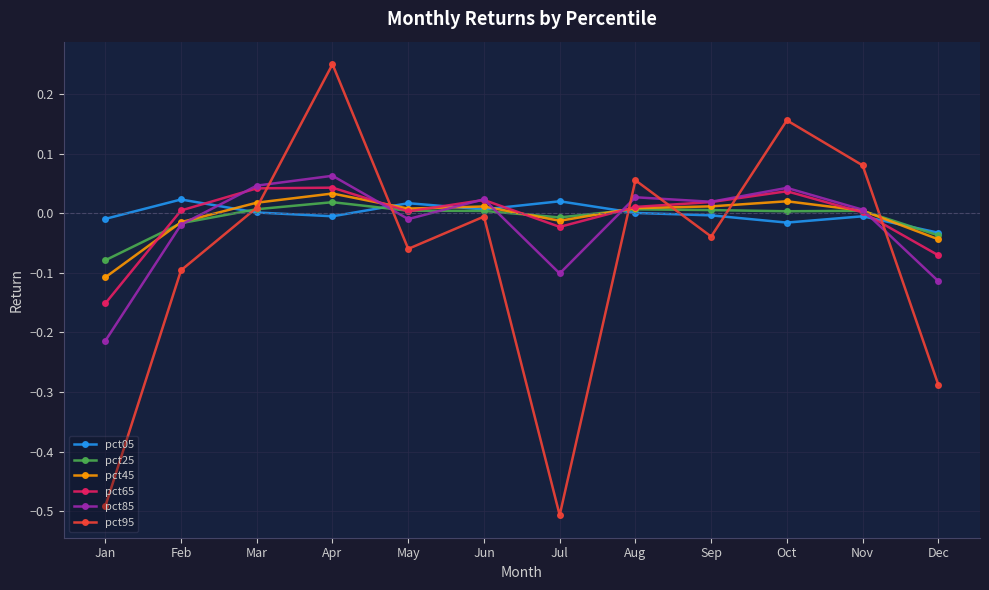

The value of pct45 at Jan is -0.0. True or false?

False